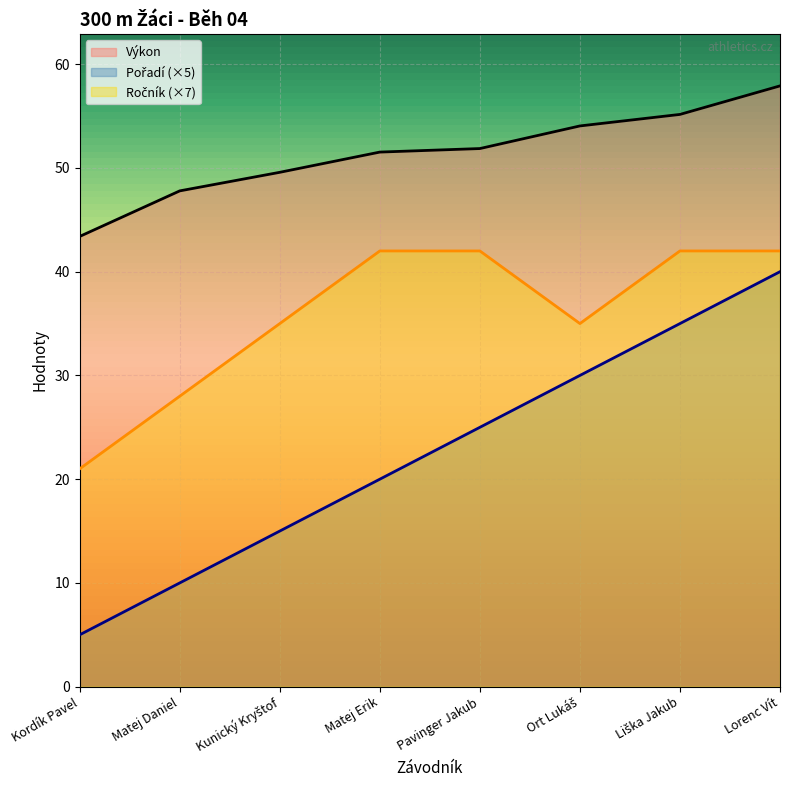

How many lines are shown in the chart?

3